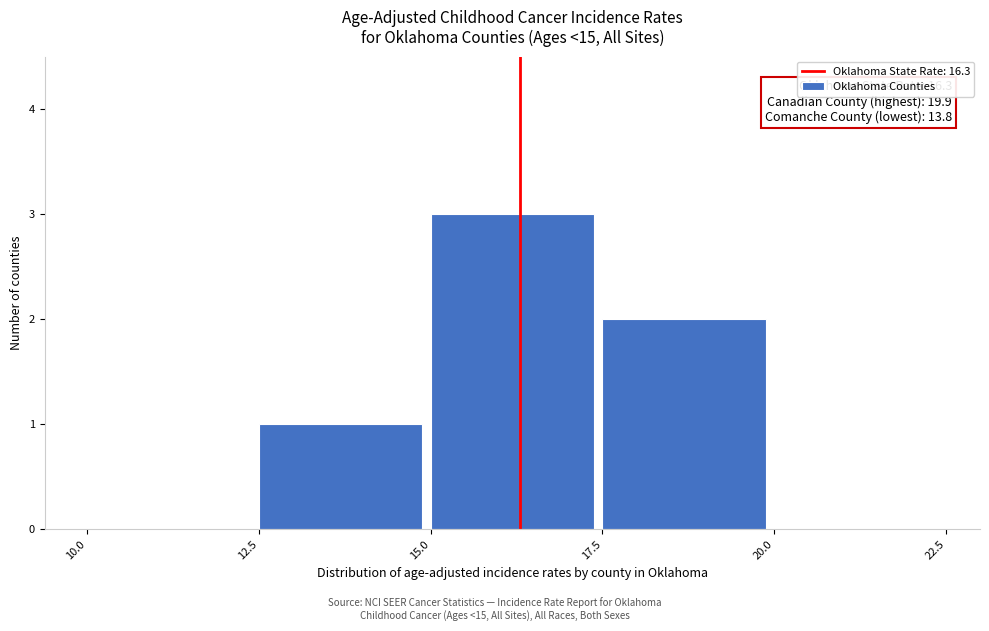

Over which range of the x-axis is the bar tallest?

15.0 to 17.5